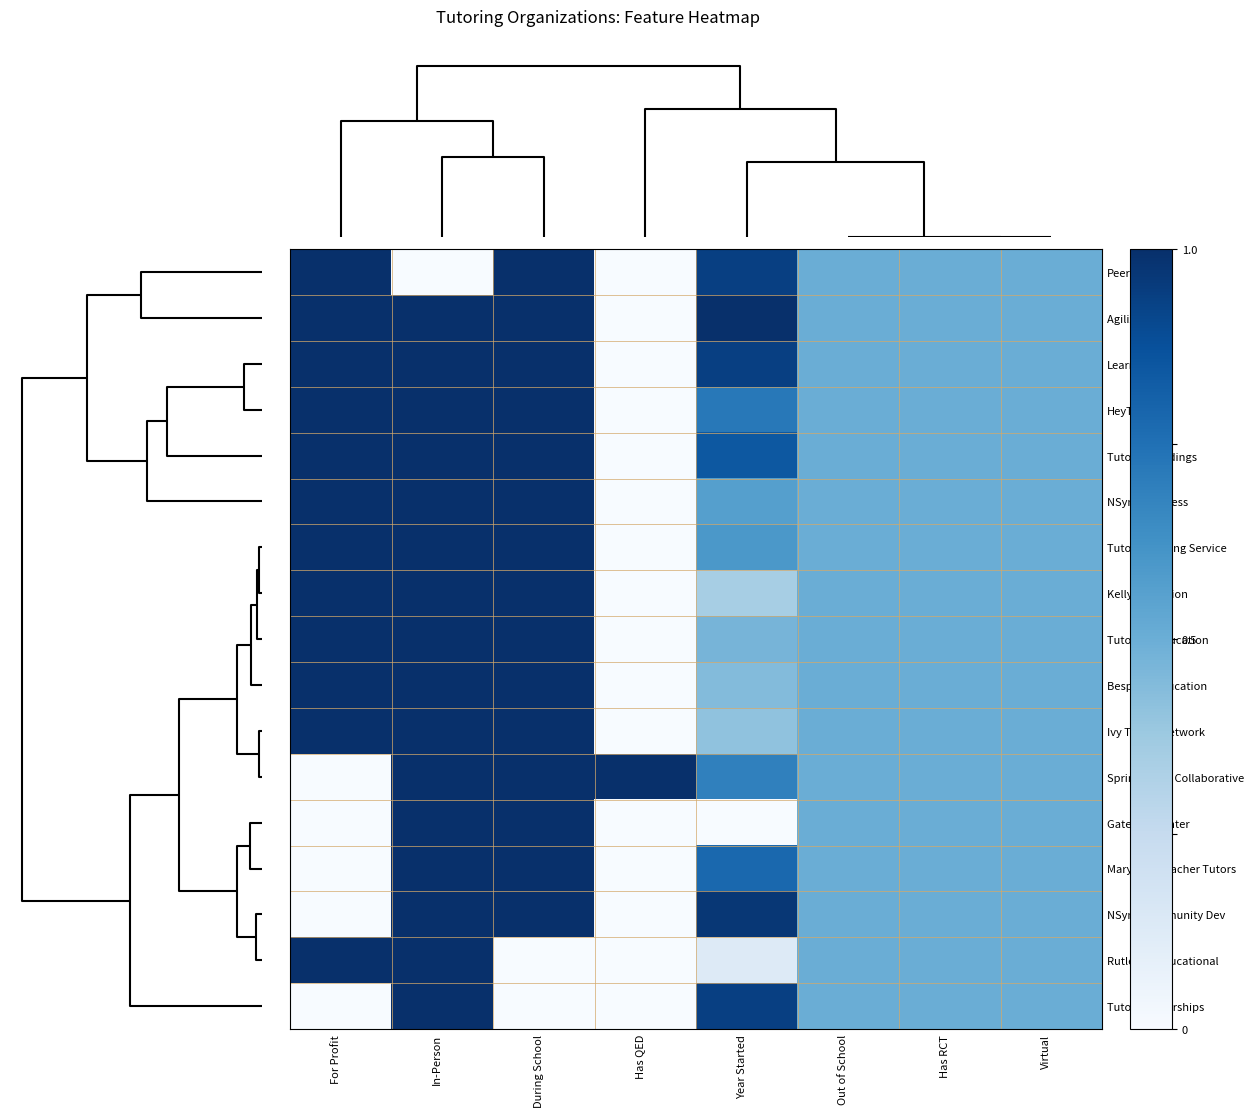

What is the maximum value shown in the chart?

1.0